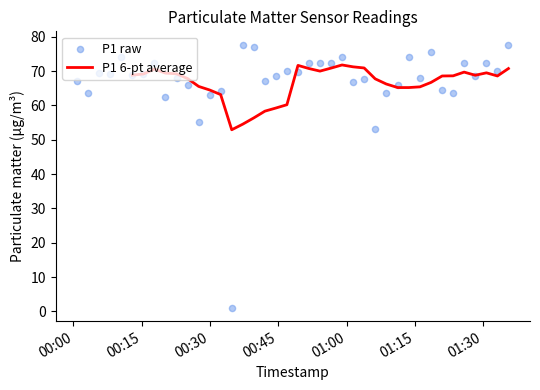

At which category is the sum across all series the highest?

2023-02-11T01:35:33